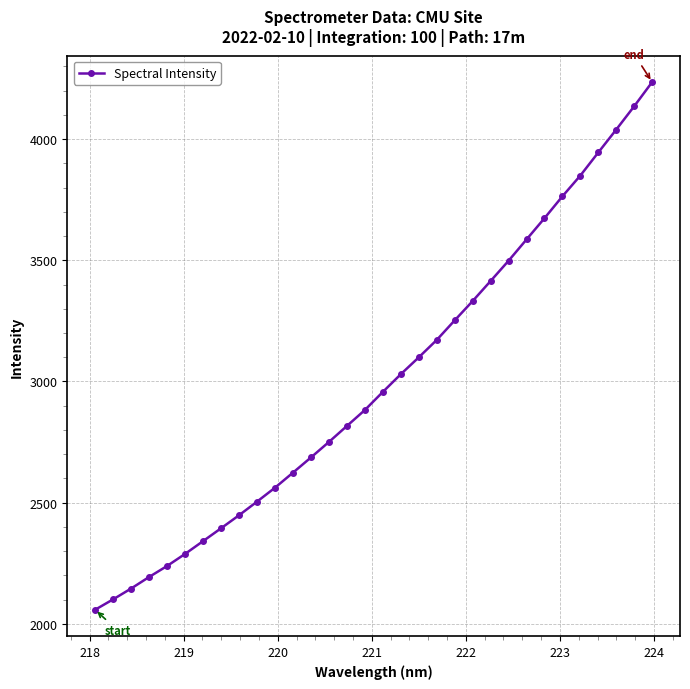

What is the average value?

3000.3